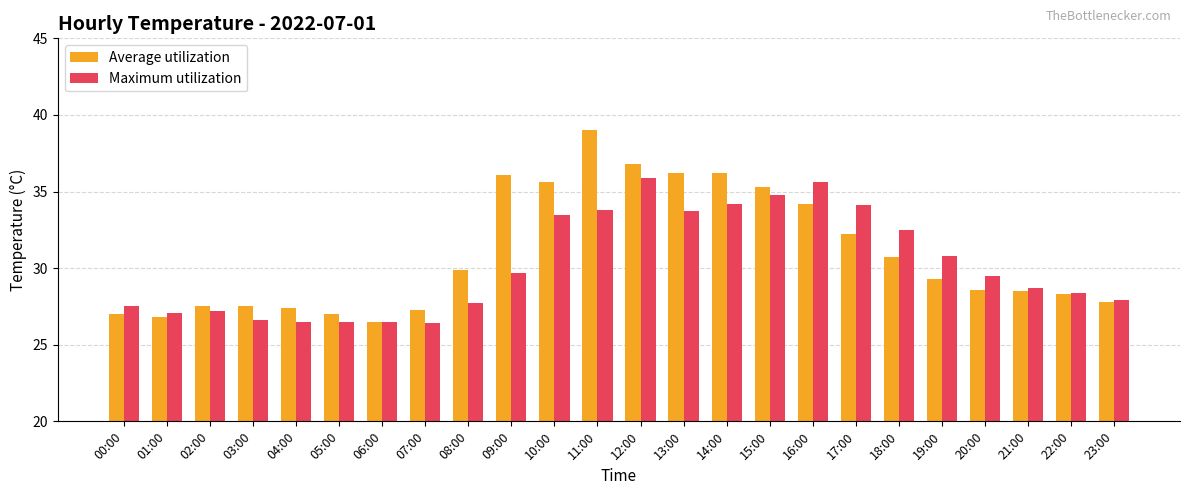

Which category has the highest value in the Maximum utilization series?

12:00